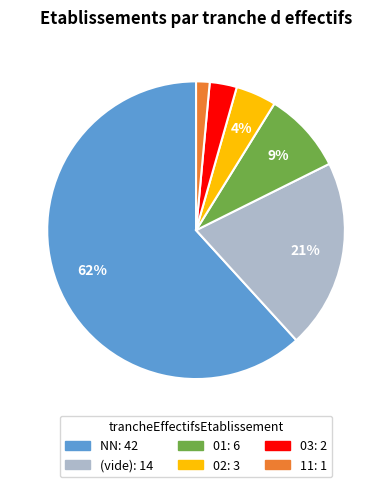

To the nearest percent, what is the average slice percentage?

17%